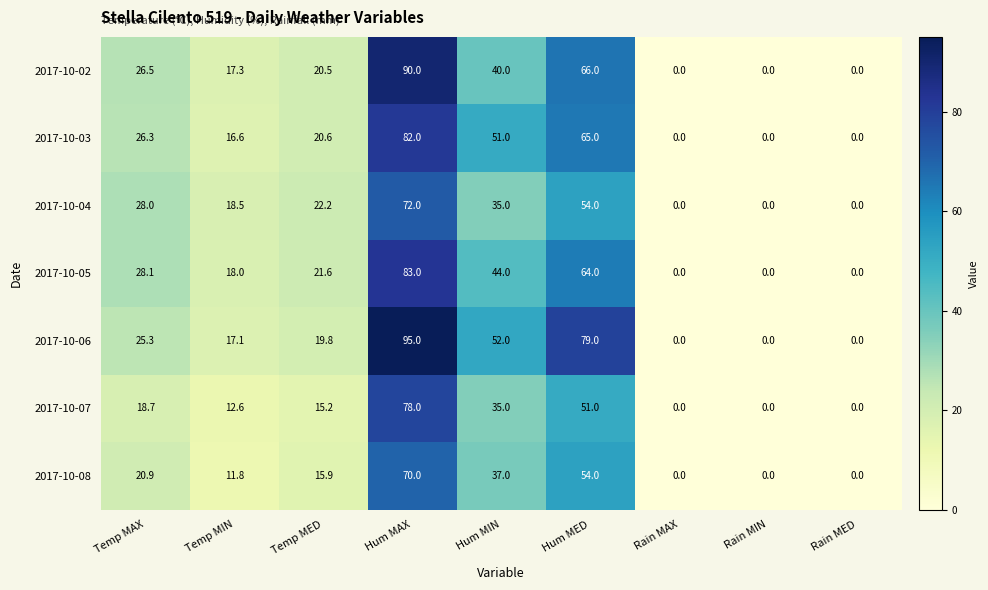

Which series has the largest total across all categories?

2017-10-06